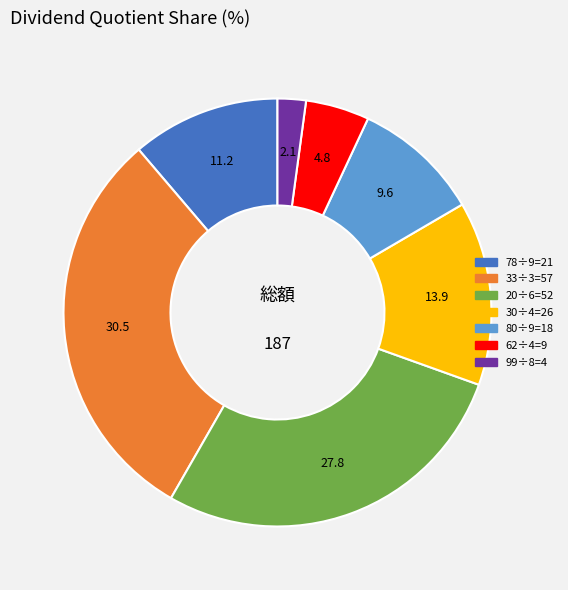

Do 78÷9=21 and 80÷9=18 together represent more than half of the pie?

No